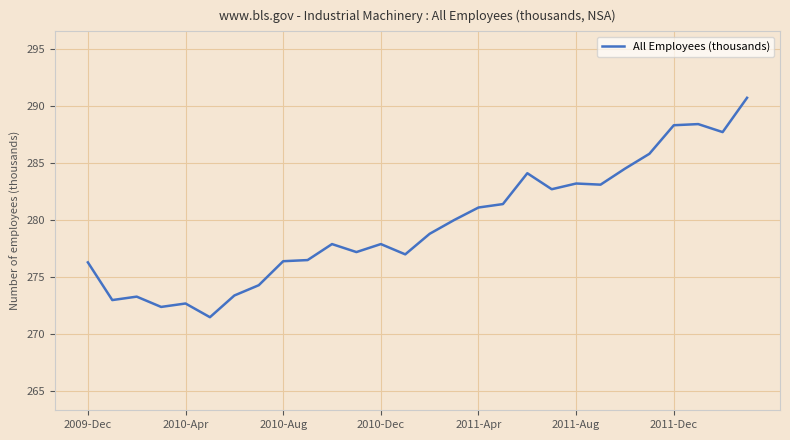

The value at 9 is 276.5. True or false?

True